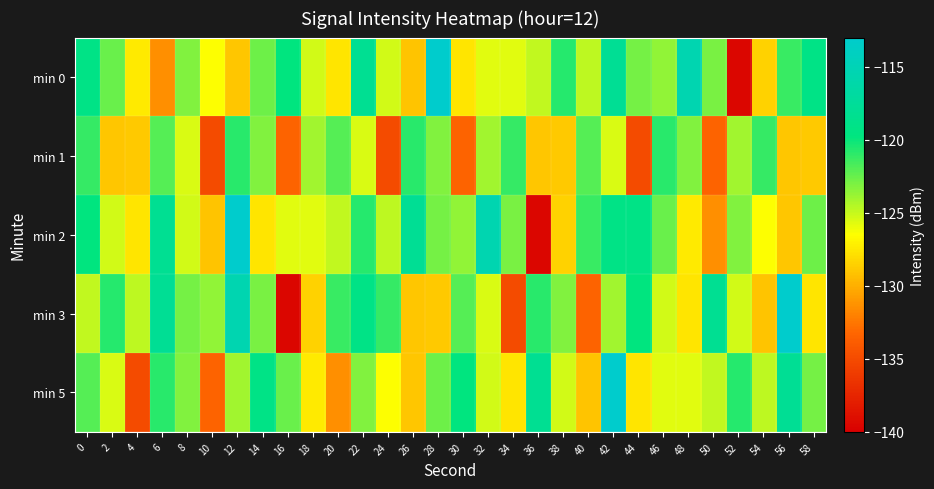

Count the number of categories in the chart.

30